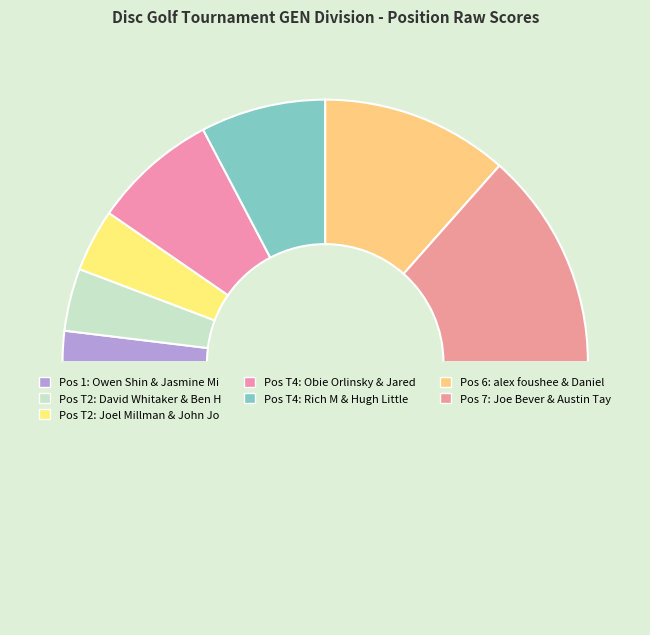

How many slices are in this pie chart?

8